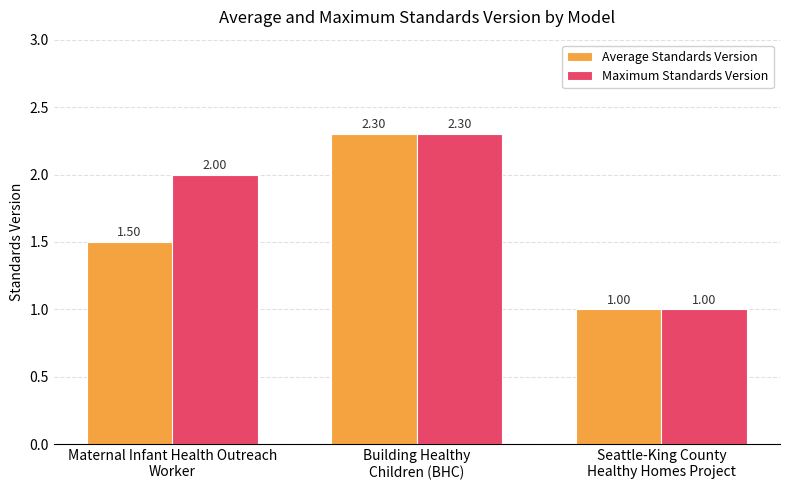

How many bars are there in total?

6